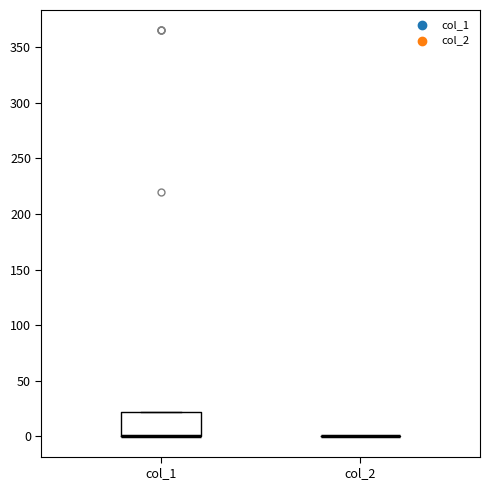

Reading left to right, read every box against the y-axis: the position of its median line, the range the box covers, and the ends of its whiskers. The values are not printed on the chart, so give them approximately, as read against the axis.

col_1: median 0 (drawn on the box's lower edge), box 0 to 20, whiskers 0 to 20
col_2: box collapsed to a line at 0, whiskers 0 to 0